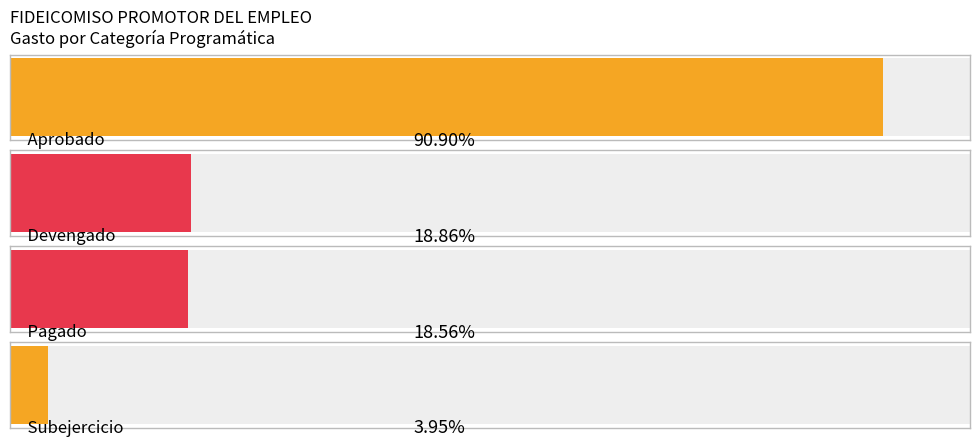

How many values in the Subejercicio series exceed 0?

1